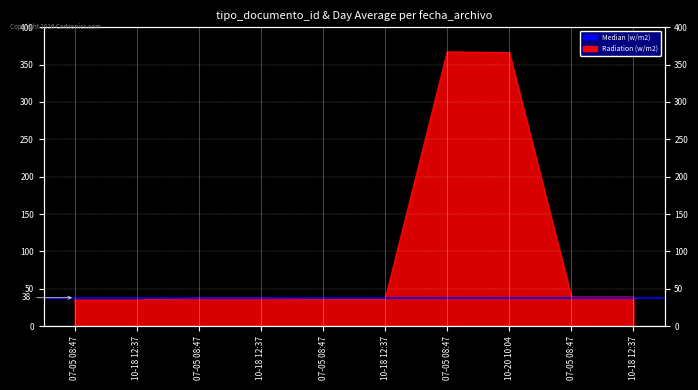

List the labels in order of value, largest first.

07-05 08:47, 10-20 10:04, 07-05 08:47, 10-18 12:37, 07-05 08:47, 10-18 12:37, 07-05 08:47, 10-18 12:37, 07-05 08:47, 10-18 12:37